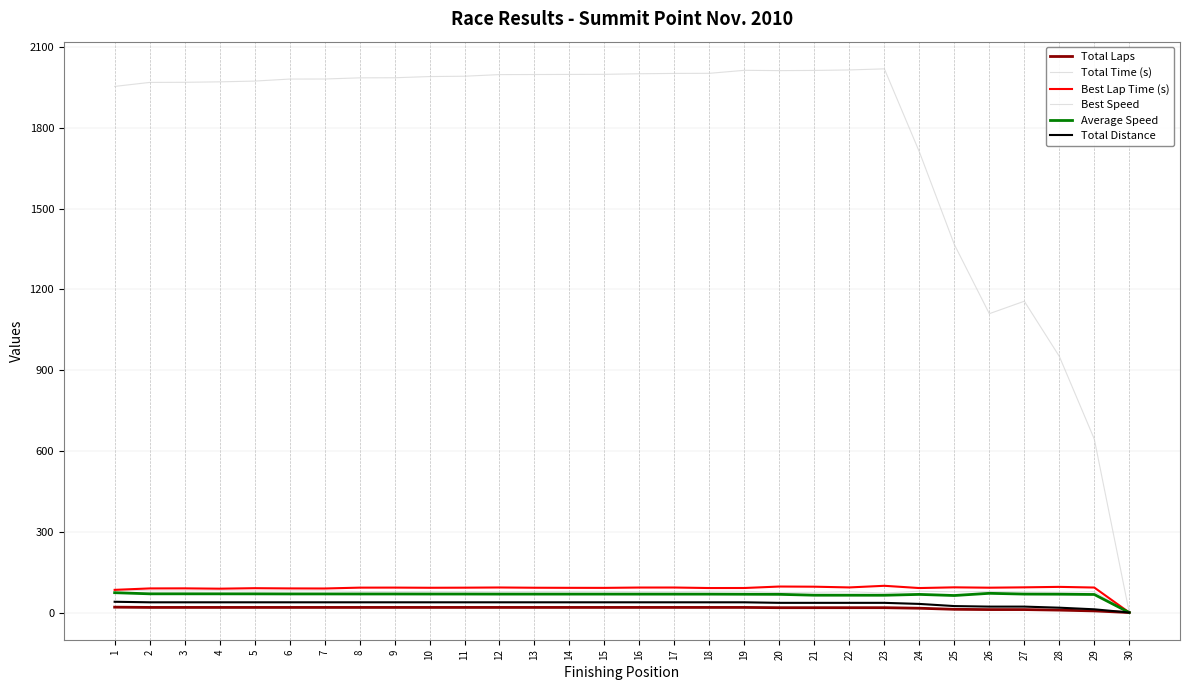

Count the number of categories in the chart.

30